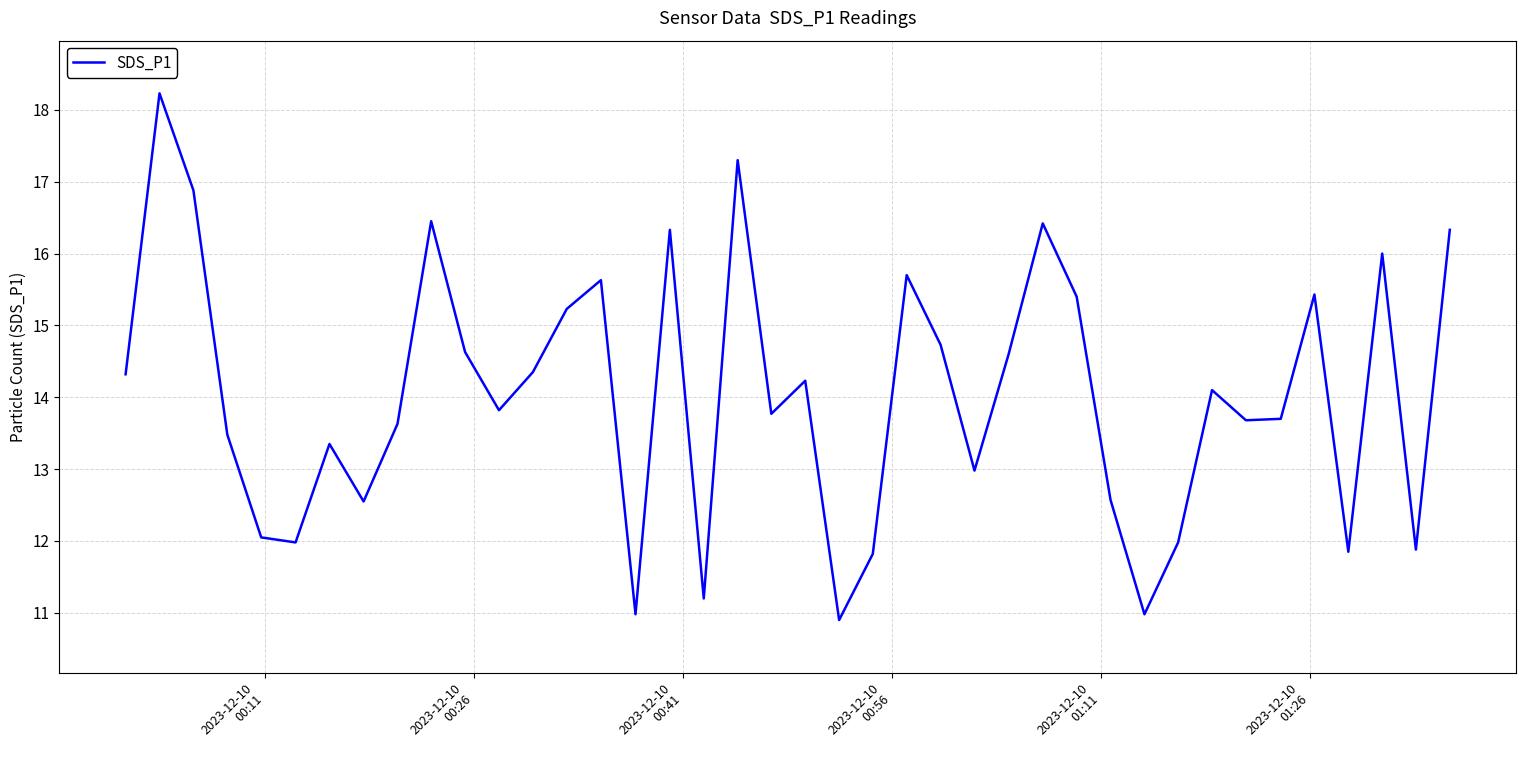

What is the maximum value shown in the chart?

18.2